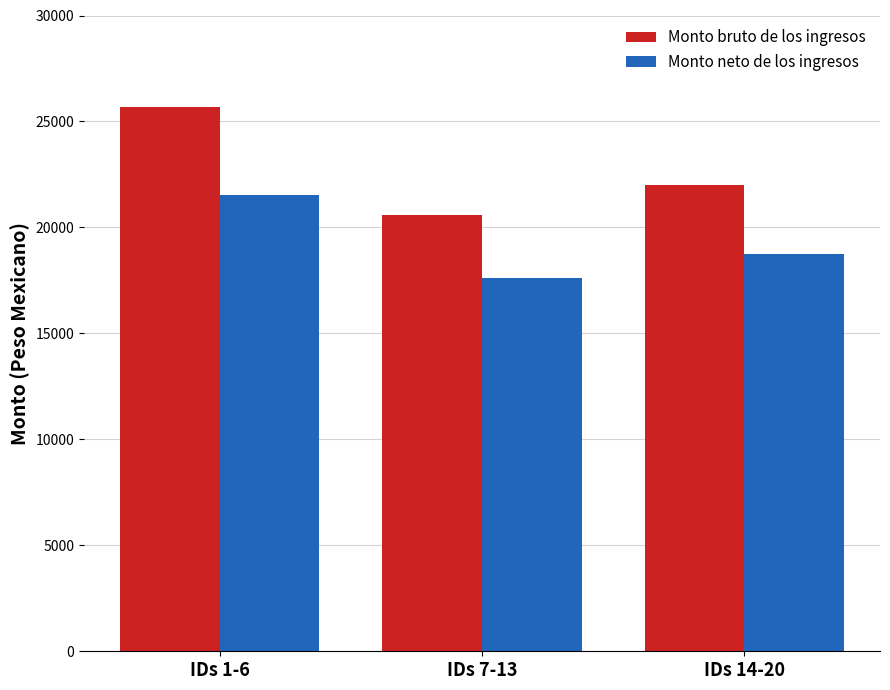

Which category has the highest value in the Monto neto de los ingresos series?

IDs 1-6